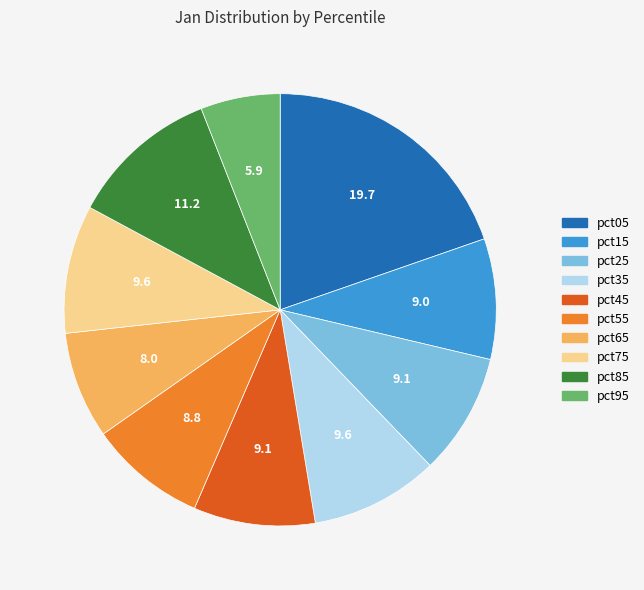

Is there any slice that represents more than half of the pie?

No